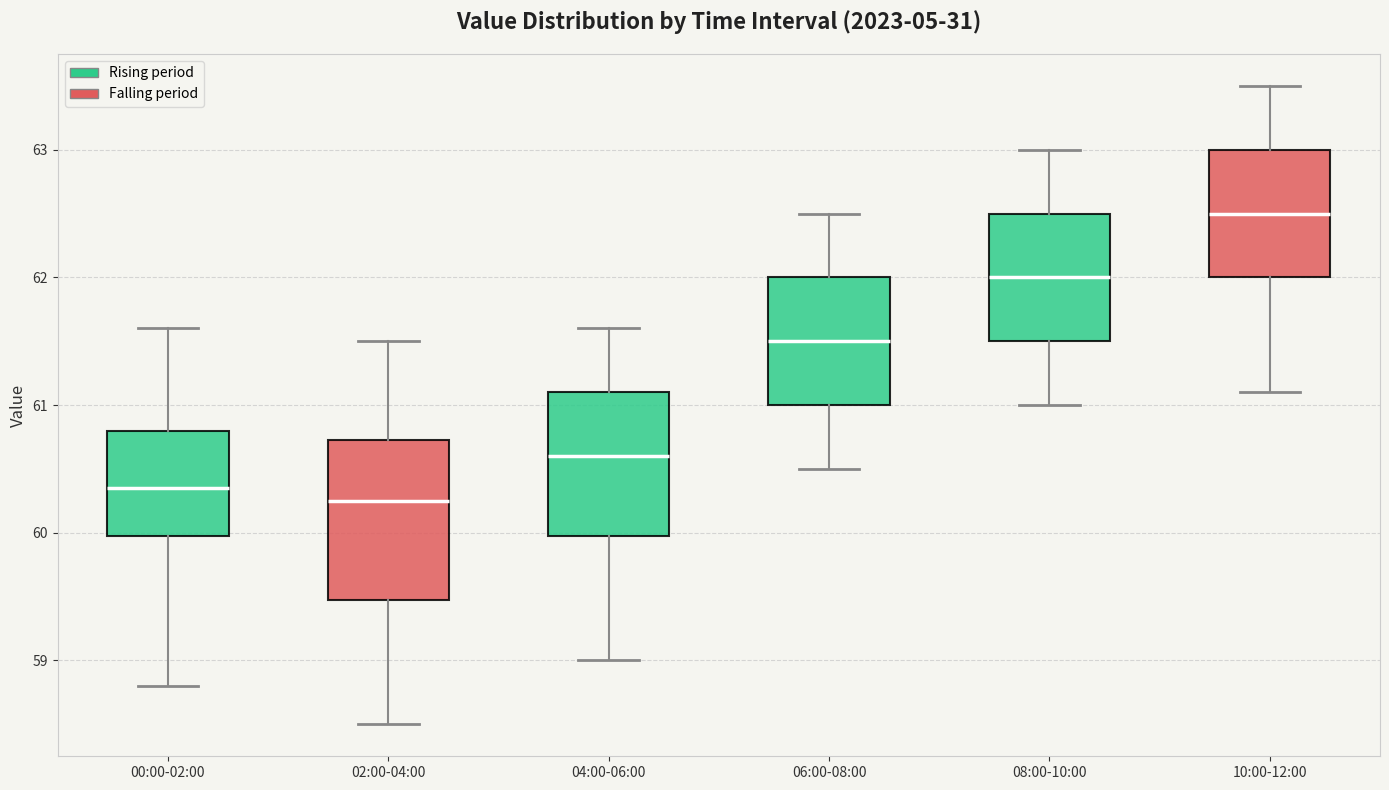

Reading left to right, transcribe this box plot: for each box, give where its median line is, the range the box spans, and where its two whiskers end, as read against the y-axis. The values are not printed on the chart, so give them approximately, as read against the axis.

00:00-02:00: median 60.4, box 60.0 to 60.8, whiskers 58.8 to 61.6
02:00-04:00: median 60.3, box 59.5 to 60.7, whiskers 58.5 to 61.5
04:00-06:00: median 60.6, box 60.0 to 61.1, whiskers 59.0 to 61.6
06:00-08:00: median 61.5, box 61.0 to 62.0, whiskers 60.5 to 62.5
08:00-10:00: median 62.0, box 61.5 to 62.5, whiskers 61.0 to 63.0
10:00-12:00: median 62.5, box 62.0 to 63.0, whiskers 61.1 to 63.5